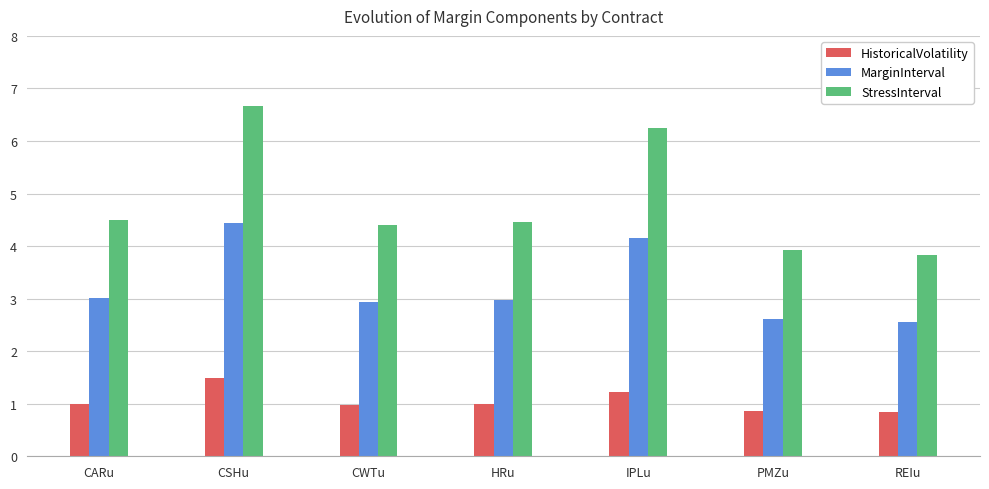

At how many categories does at least one series exceed 3?

7